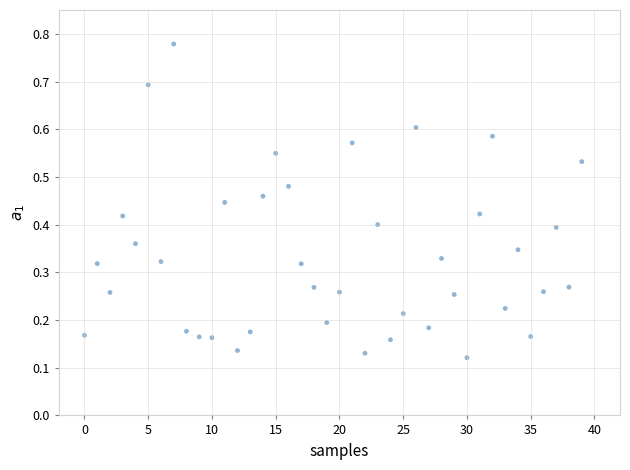

What is the range of Y values (max minus min)?

0.7